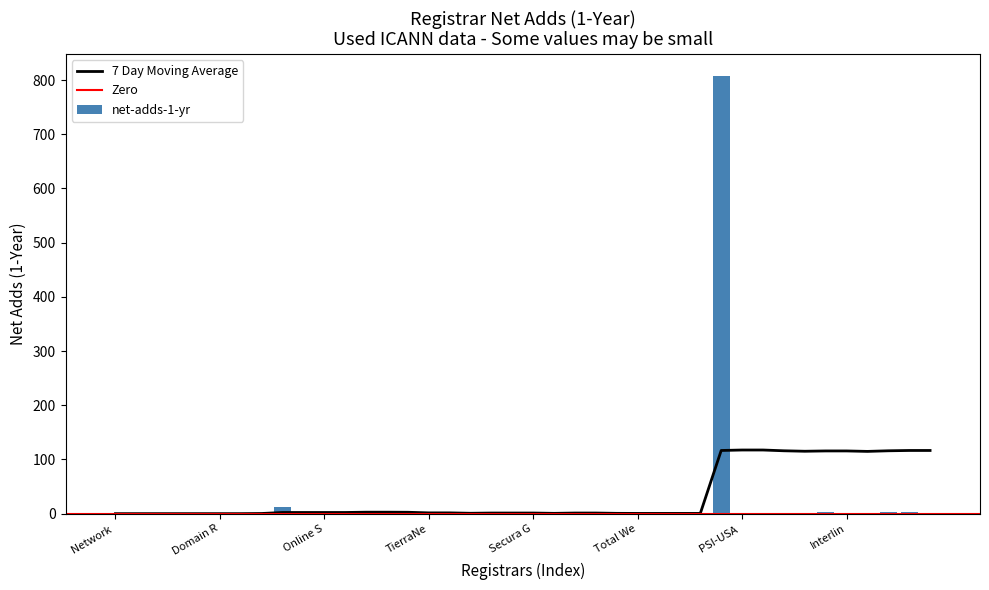

What is the highest value of the 7 Day Moving Average series?

117.4